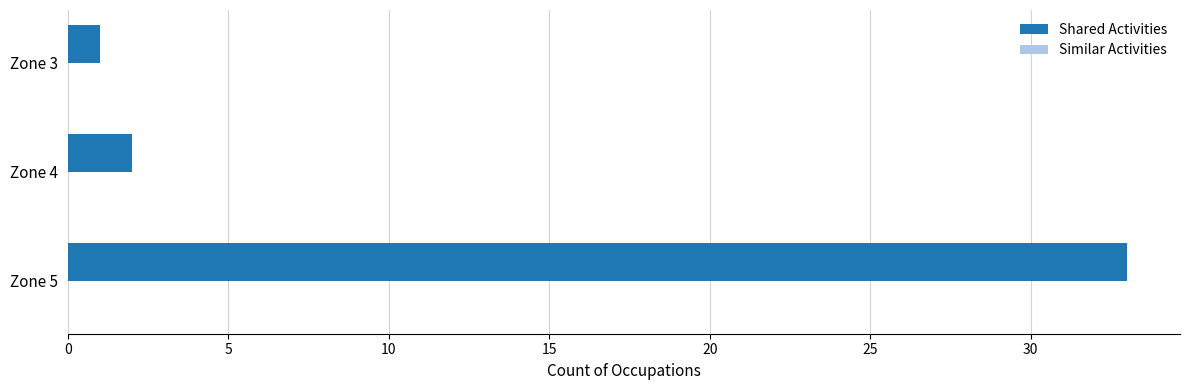

What is the average value?

12